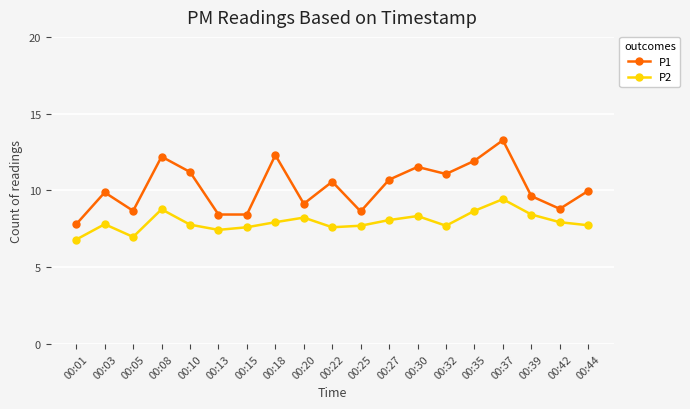

Read the P2 value at 00:30.

8.3